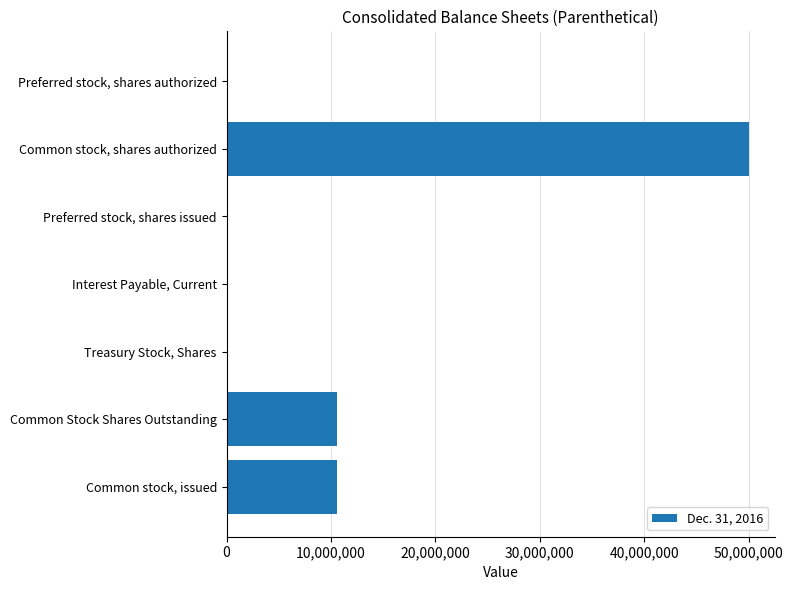

What is the maximum value shown in the chart?

50000000